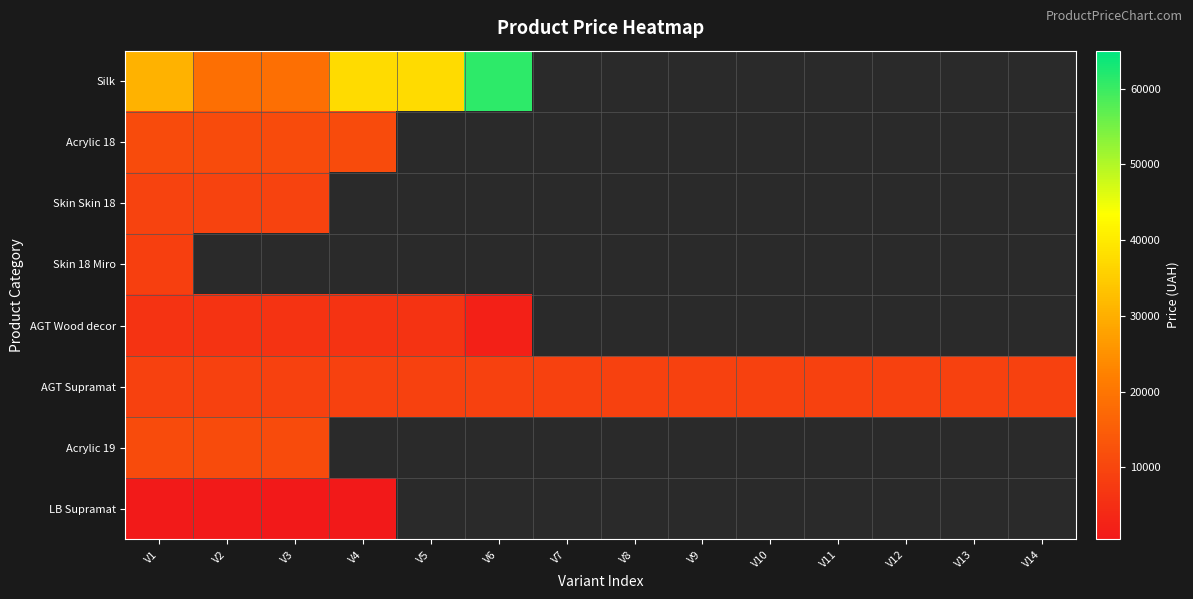

Which series has the largest range (max minus min)?

Silk